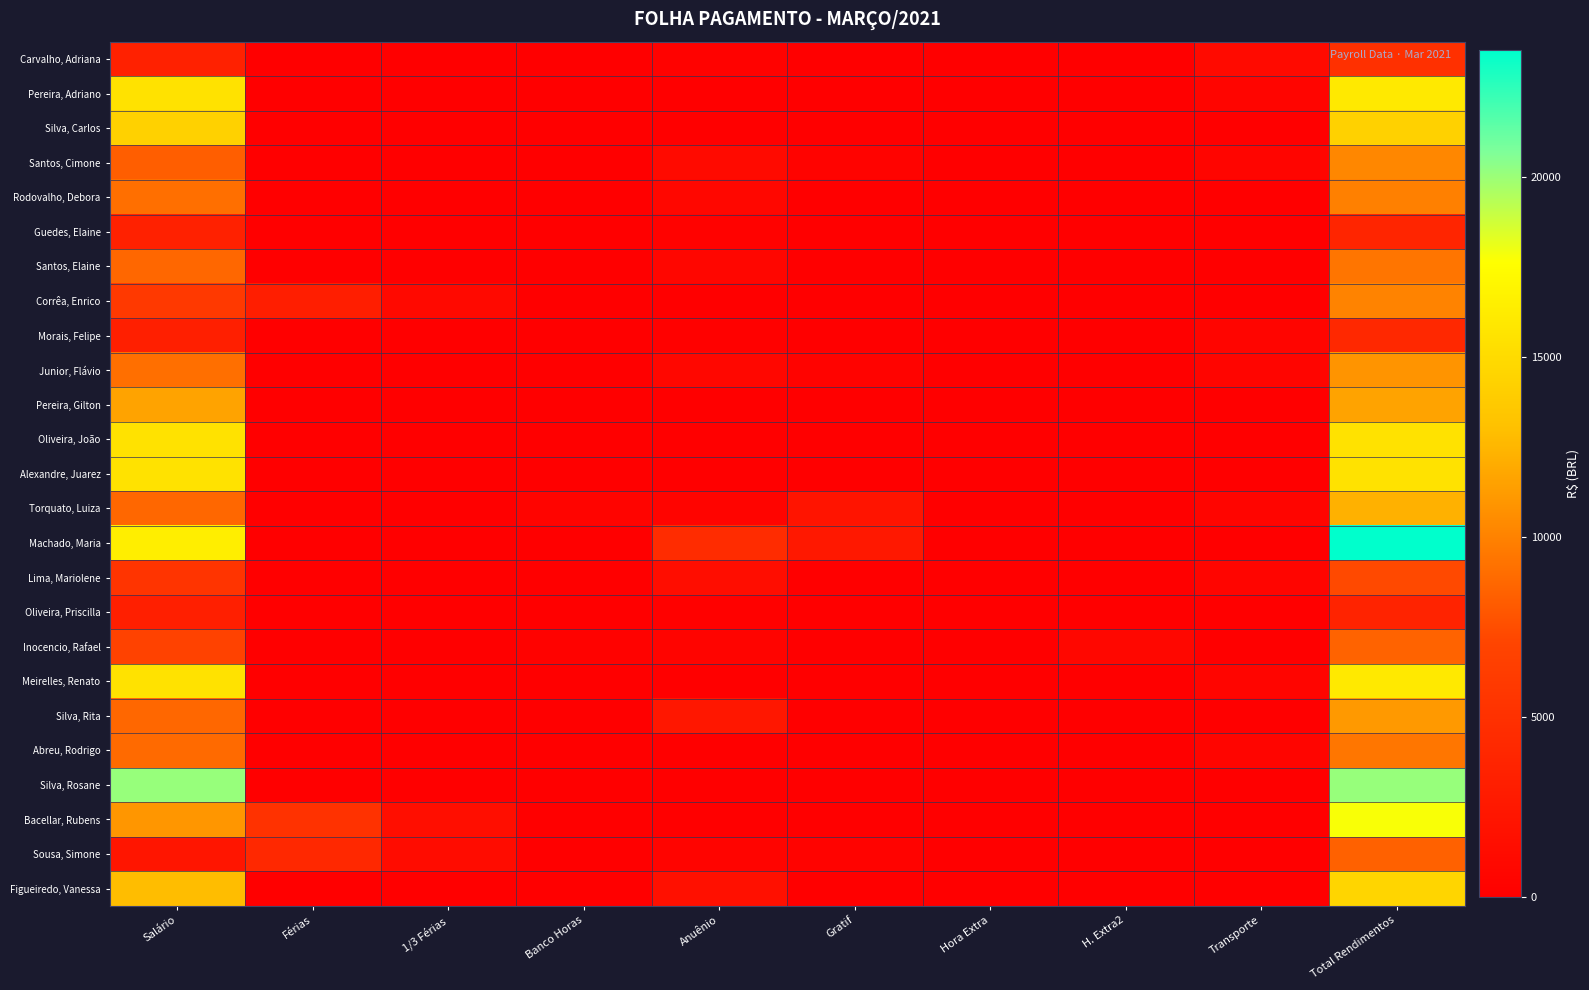

At which category is the sum across all series the highest?

Total Rendimentos